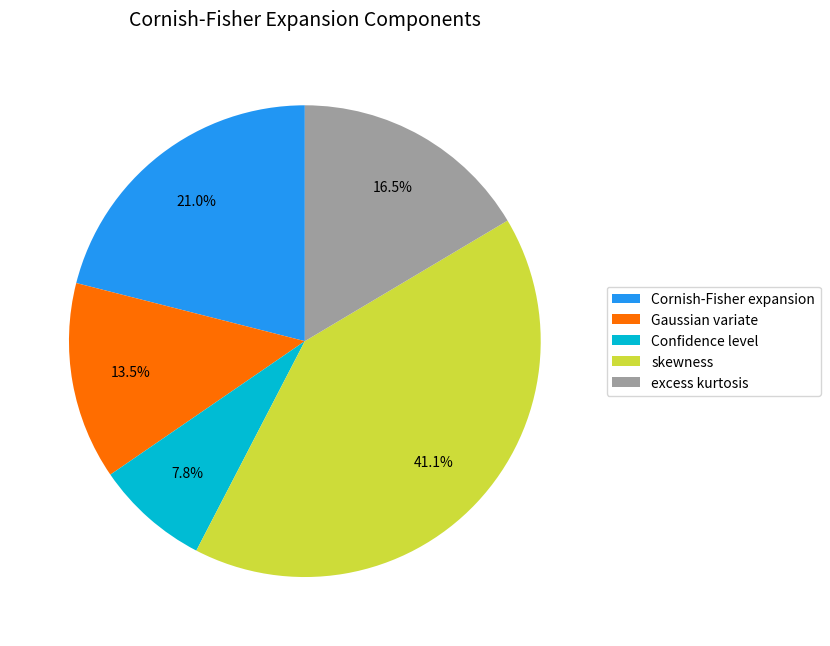

Between skewness and Confidence level, which is larger?

skewness